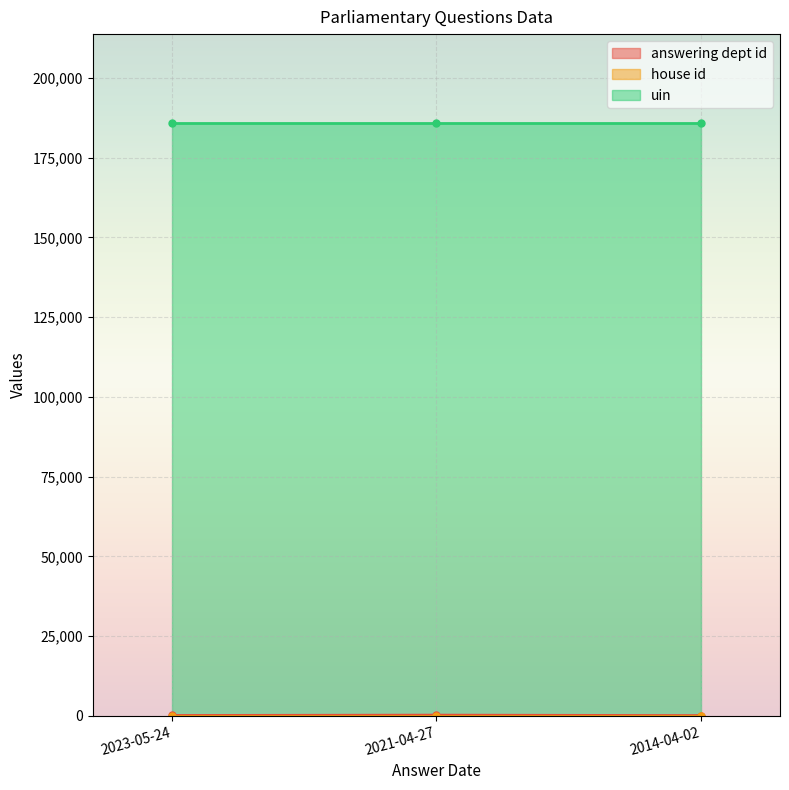

Is it true that house id equals 1 at 2021-04-27?

False